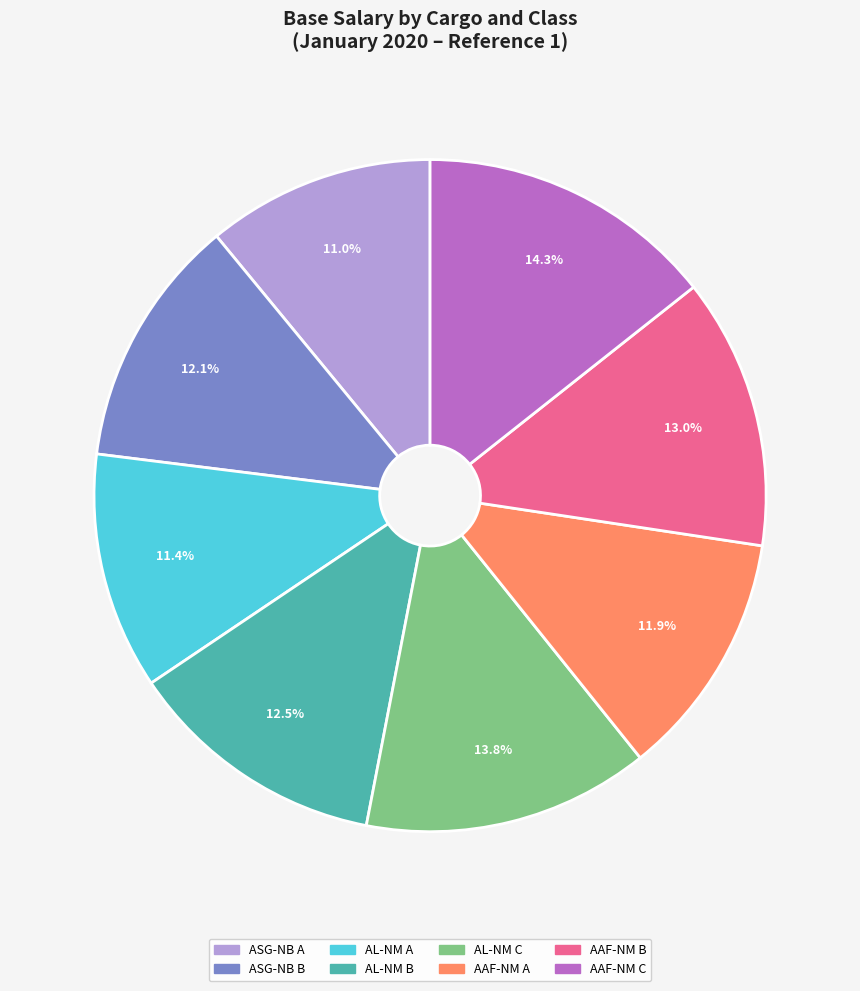

True or false: AL-NM A accounts for 11% of the total.

True